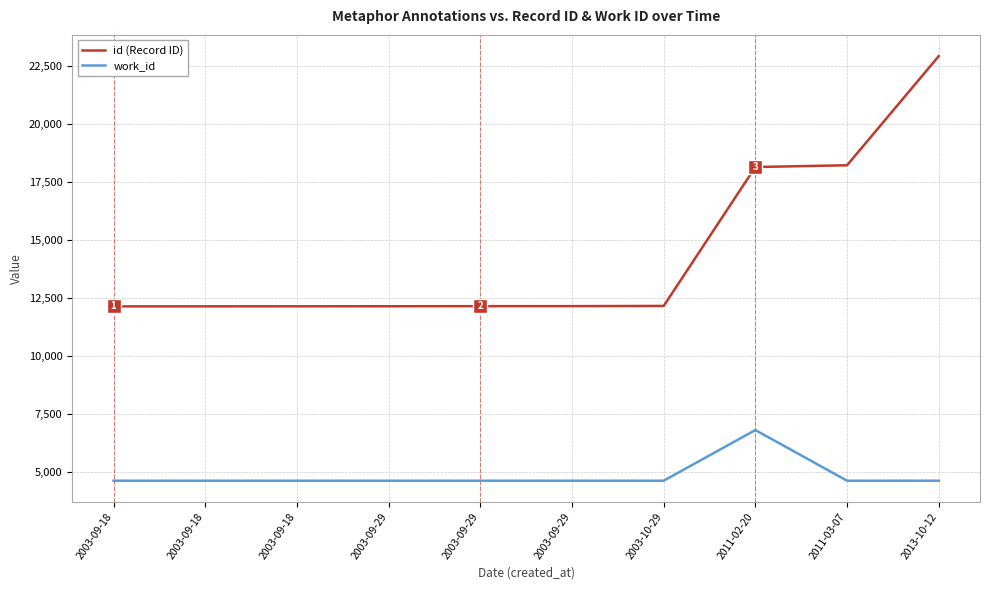

What is the label of the 5th point from the left?

2003-09-29